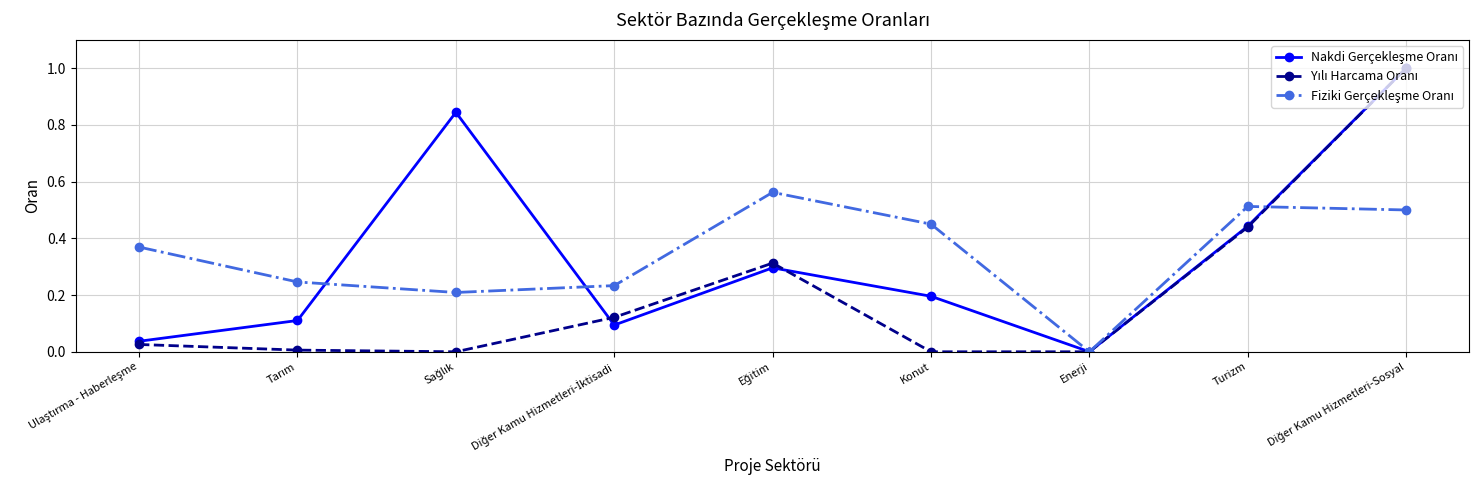

What is the label of the 3rd point from the right?

Enerji